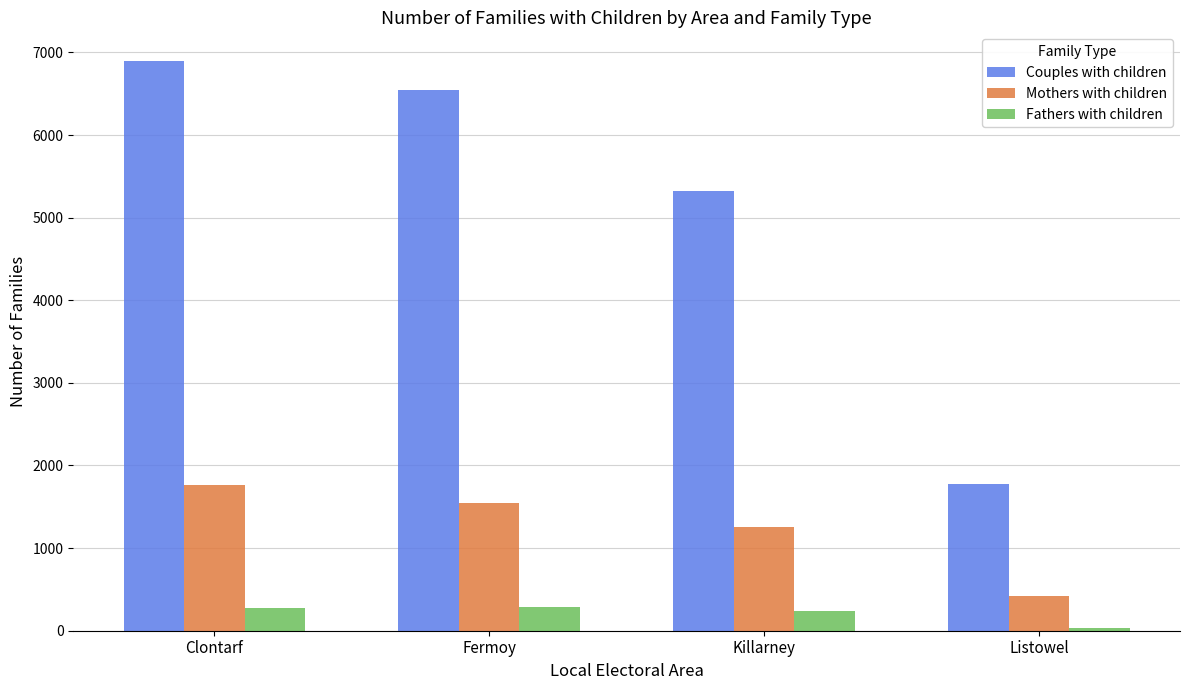

The Couples with children series shows 6898 at Clontarf. True or false?

True